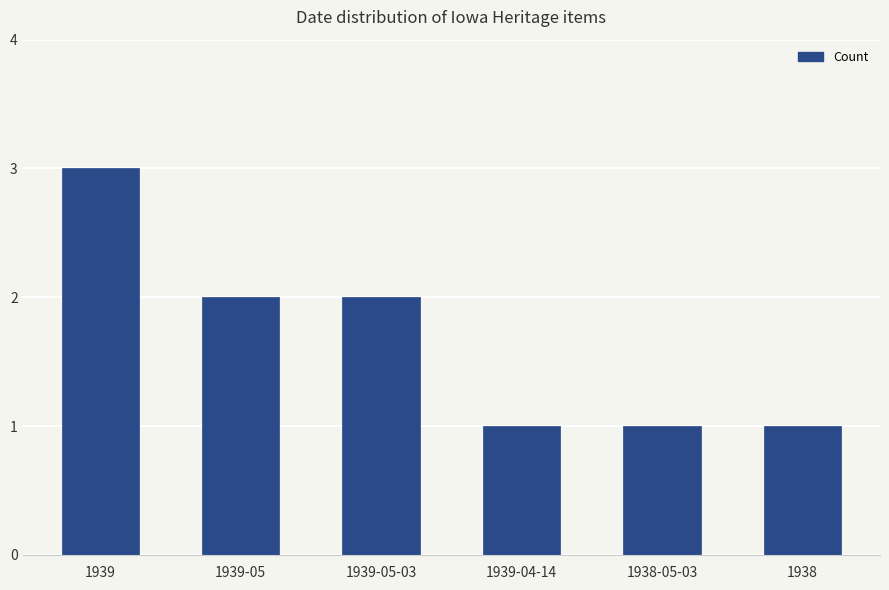

What is the sum of the values at 1939-05-03 and 1939-05?

4